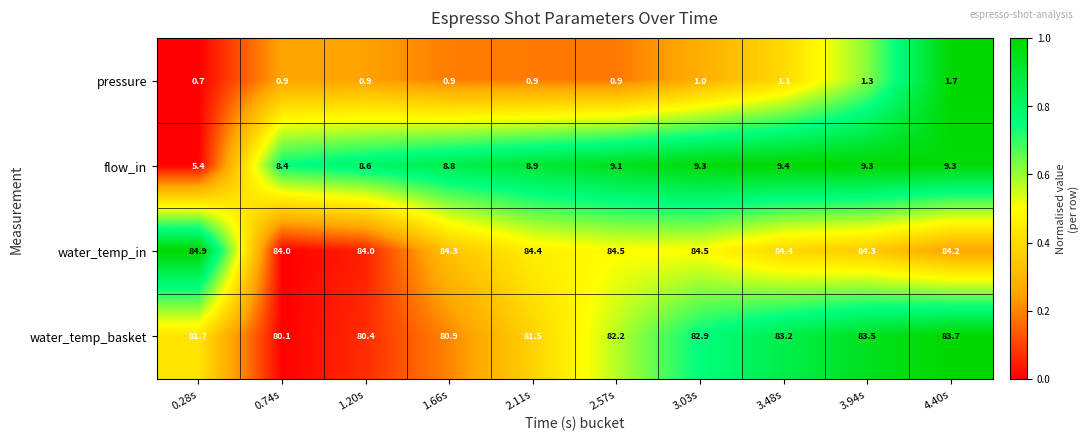

What is the difference between the maximum and minimum values in the water_temp_in series?

0.9